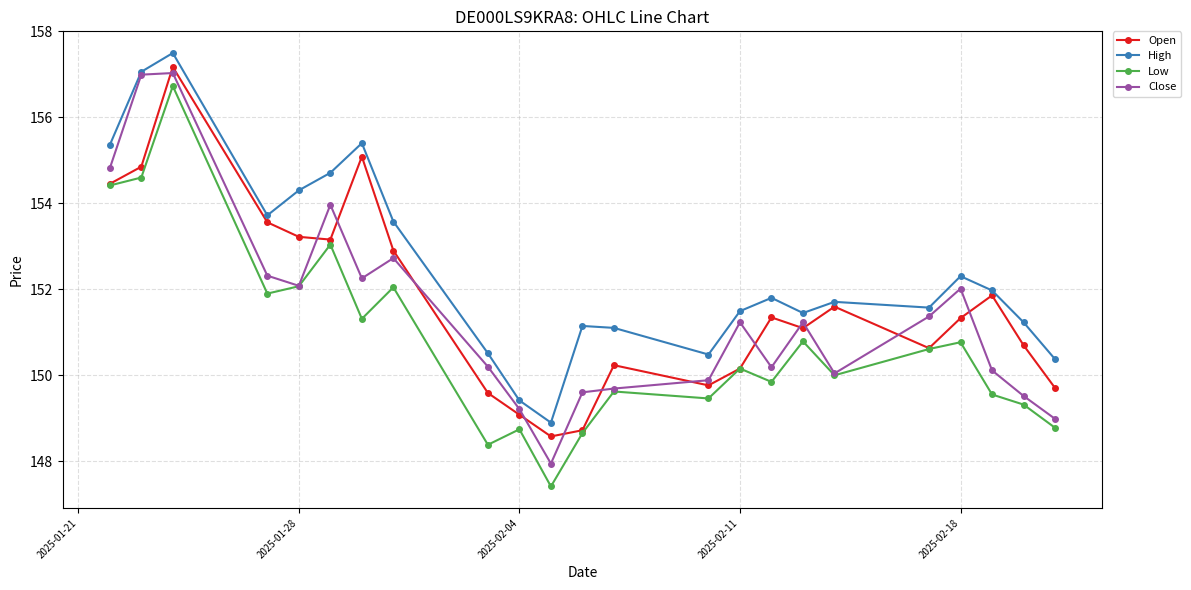

What are all the series names shown in the legend?

Open, High, Low, Close